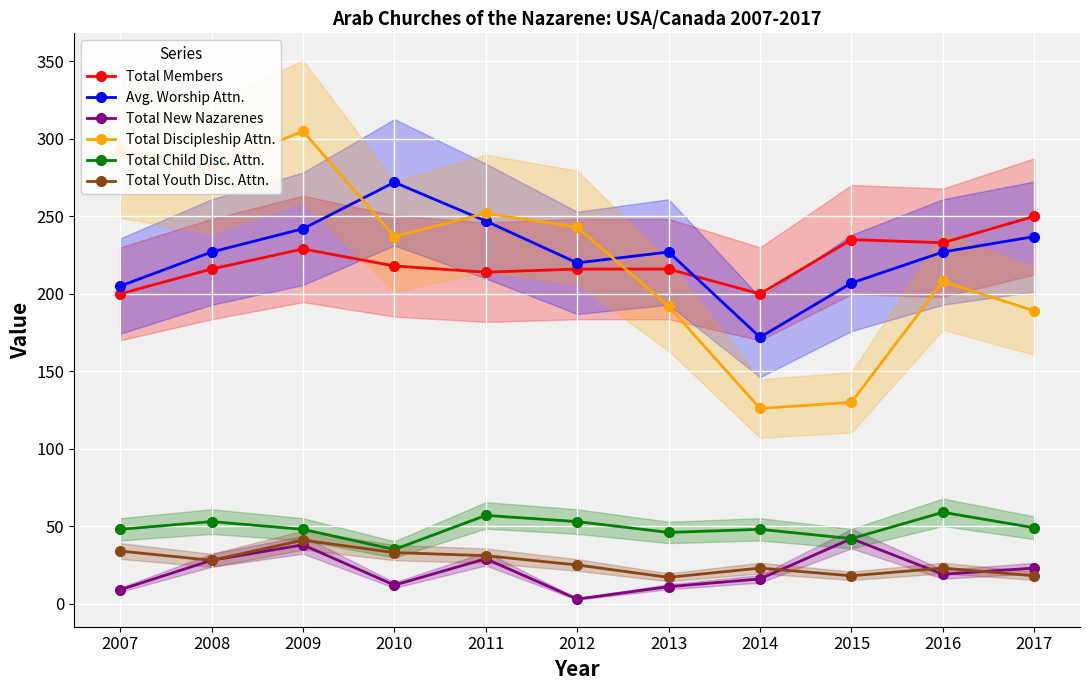

What are all the series names shown in the legend?

Total Members, Avg. Worship Attn., Total New Nazarenes, Total Discipleship Attn., Total Child Disc. Attn., Total Youth Disc. Attn.